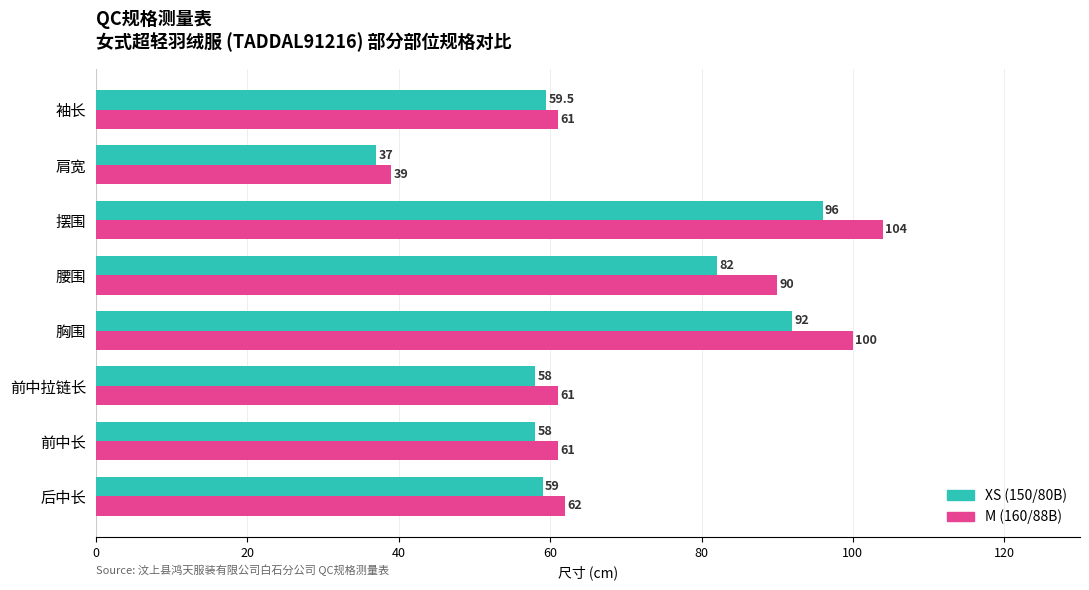

Which label corresponds to the smallest value in the chart?

肩宽